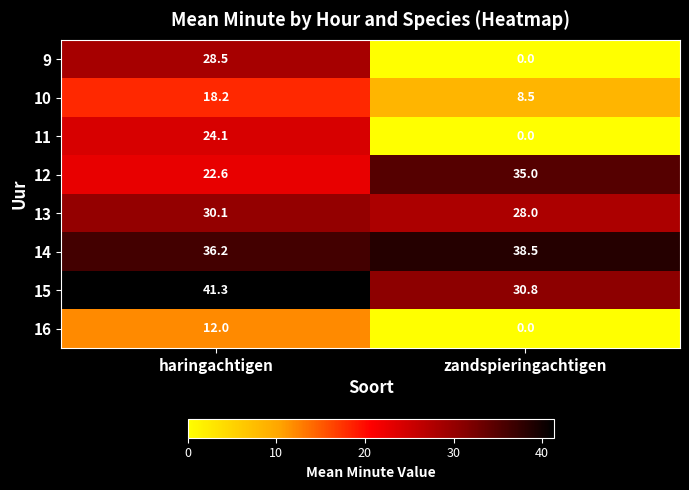

Reading left to right, what are all the values shown in this chart?

9: haringachtigen=28.5	zandspieringachtigen=0.0
10: haringachtigen=18.2	zandspieringachtigen=8.5
11: haringachtigen=24.1	zandspieringachtigen=0.0
12: haringachtigen=22.6	zandspieringachtigen=35.0
13: haringachtigen=30.1	zandspieringachtigen=28.0
14: haringachtigen=36.2	zandspieringachtigen=38.5
15: haringachtigen=41.3	zandspieringachtigen=30.8
16: haringachtigen=12.0	zandspieringachtigen=0.0